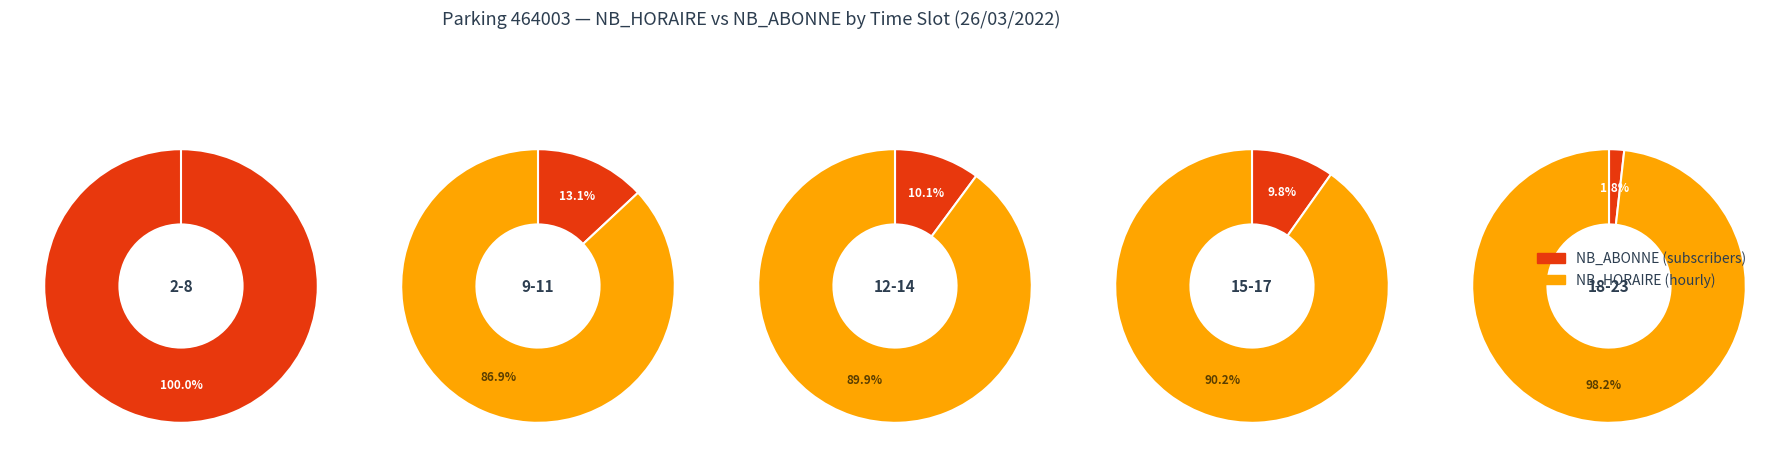

To the nearest percent, what portion does 11 represent?

10%